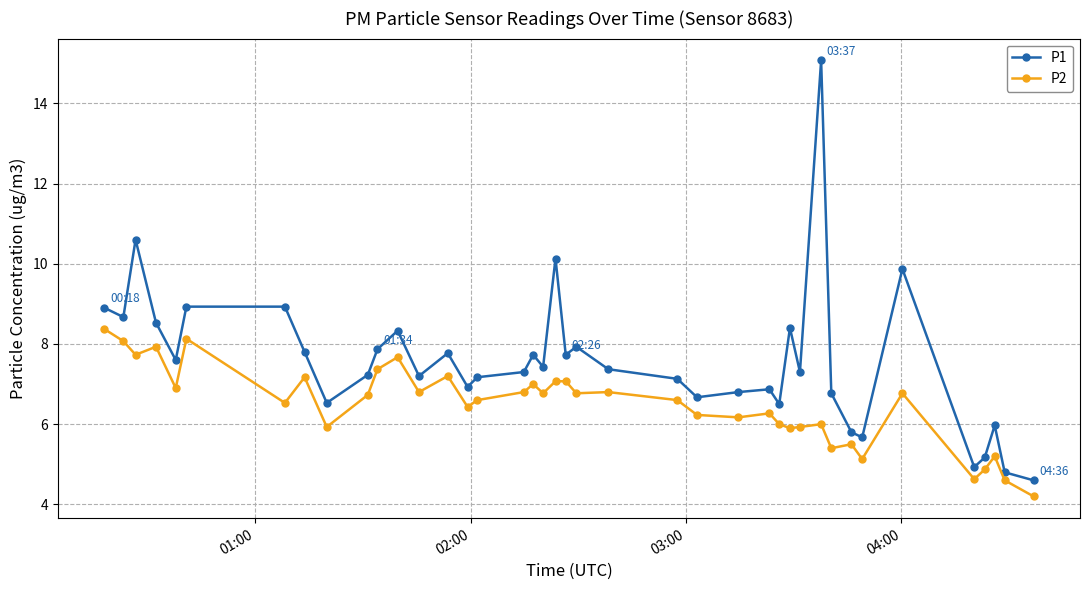

How many lines are shown in the chart?

2